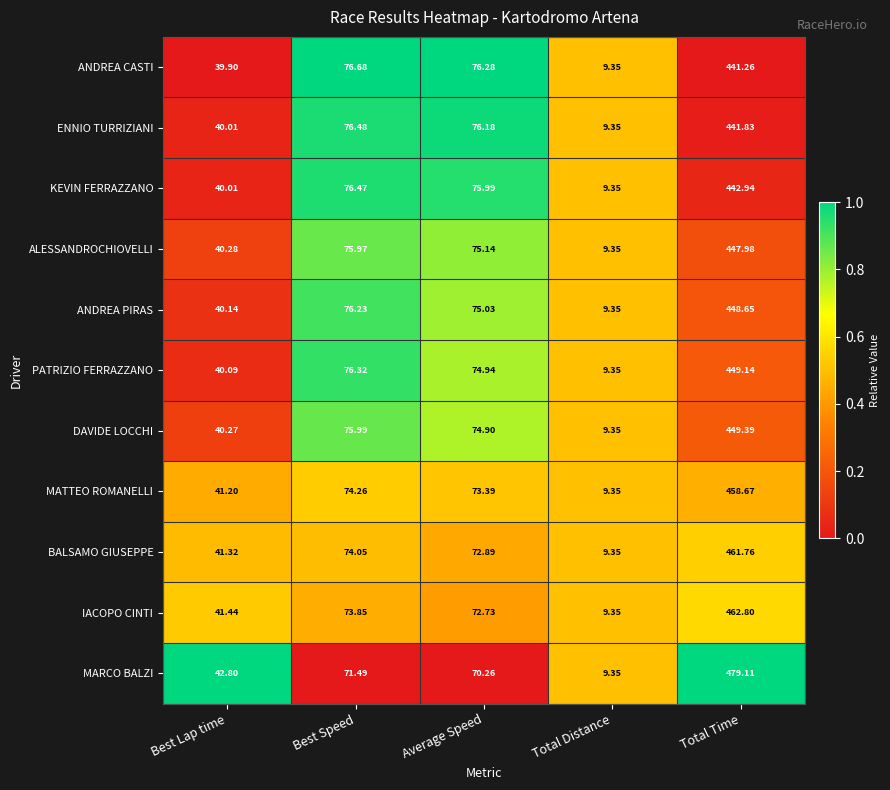

Which category has the lowest value in the KEVIN FERRAZZANO series?

Total Distance